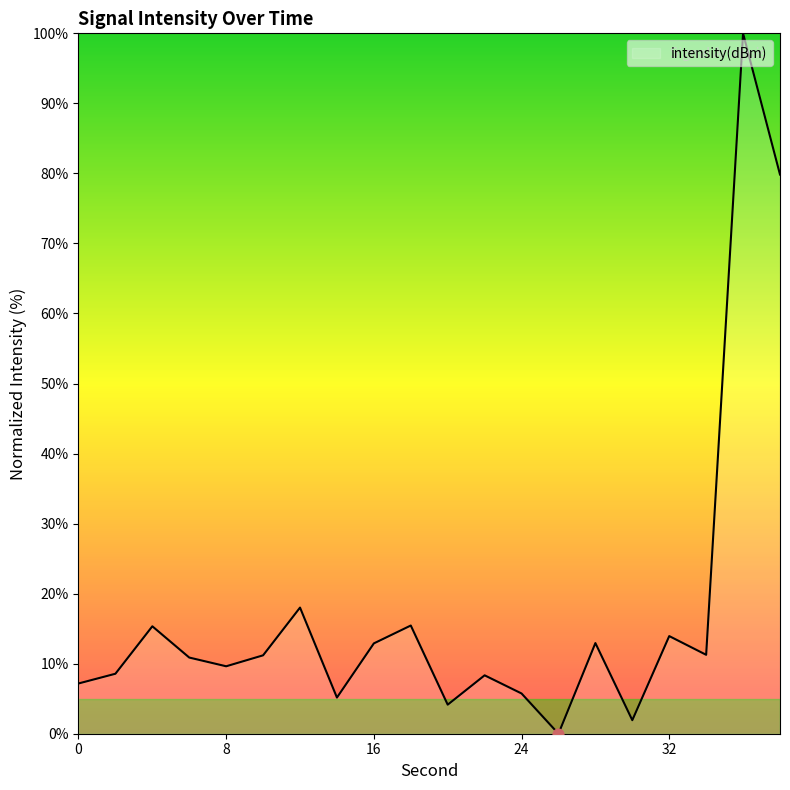

What is the greatest value displayed?

100.0